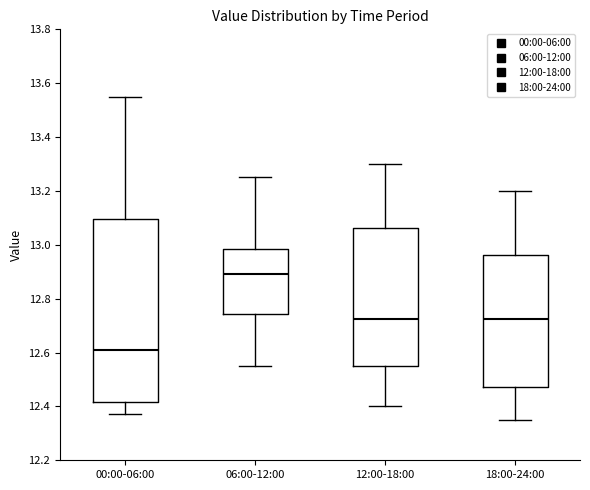

Which box is the tallest, from its lower edge to its upper edge?

00:00-06:00